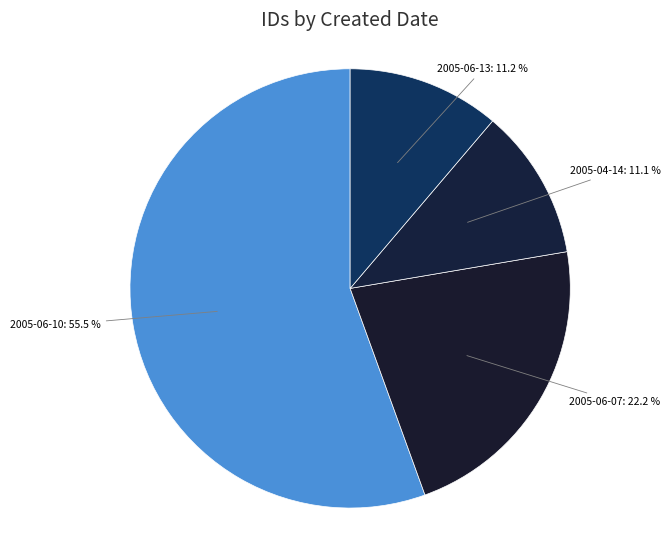

Does 2005-06-07: 22.2 % account for over 50% of the chart?

No